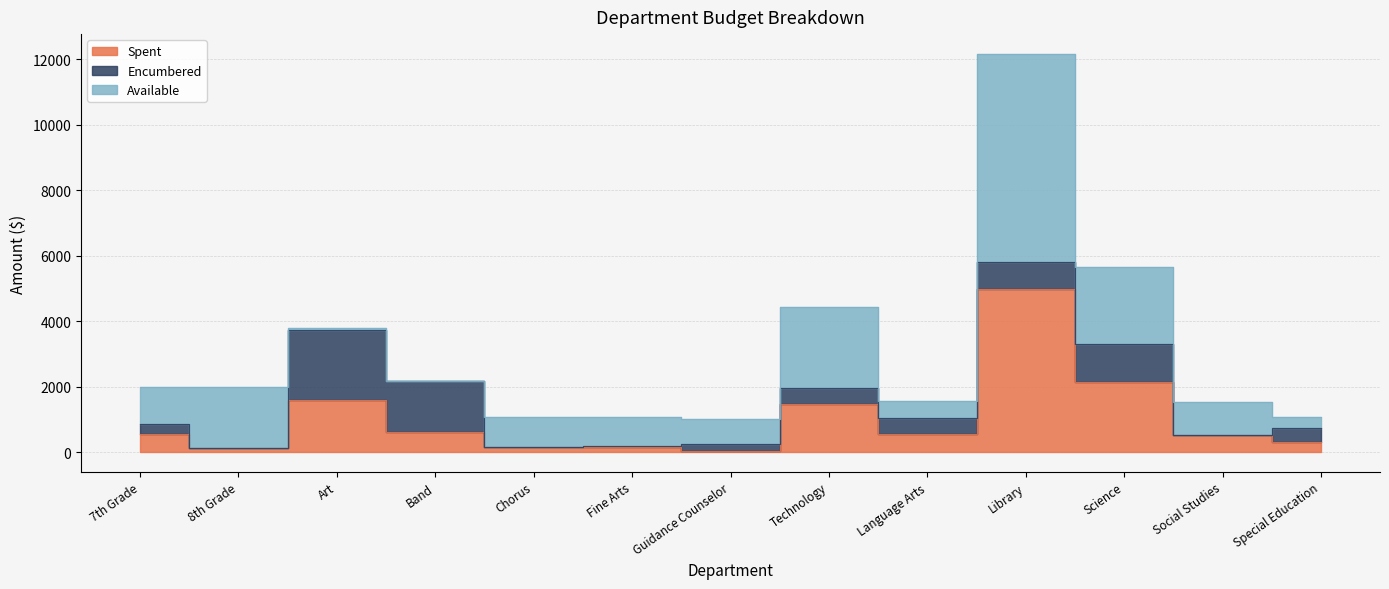

Where does the Encumbered series first go above 426?

Art